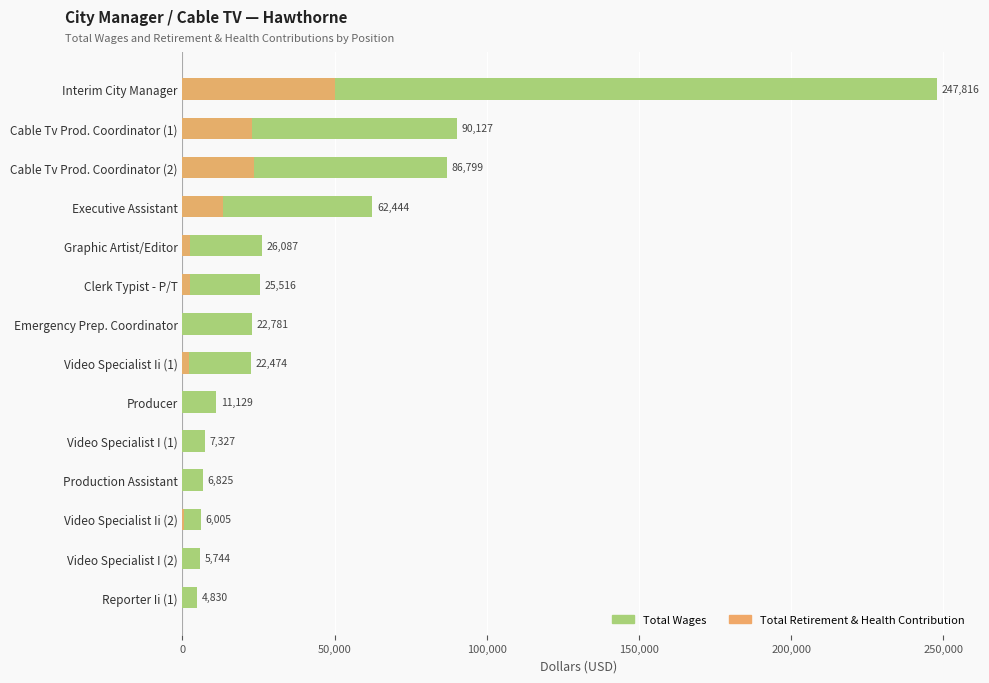

Reading left to right, extract all data points from this chart.

Total Wages: 4830	5744	6005	6825	7327	11129	22474	22781	25516	26087	62444	86799	90127	247816
Total Retirement & Health Contribution: 0	0	602	0	0	0	2256	0	2605	2633	13419	23620	23035	50064